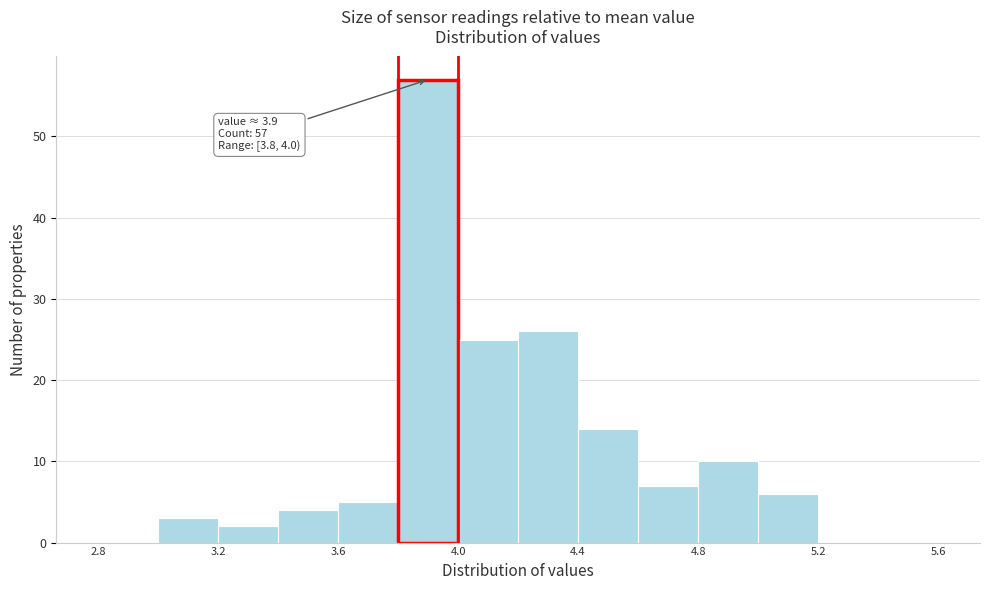

Which range on the x-axis has the tallest bar?

3.8 to 4.0